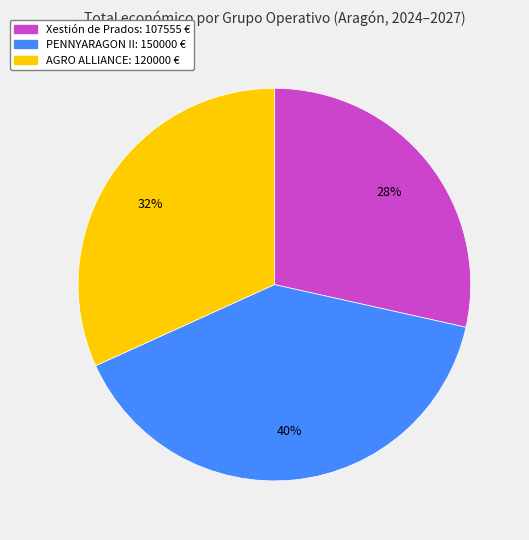

Between Xestión de Prados and PENNYARAGON II, which is larger?

PENNYARAGON II